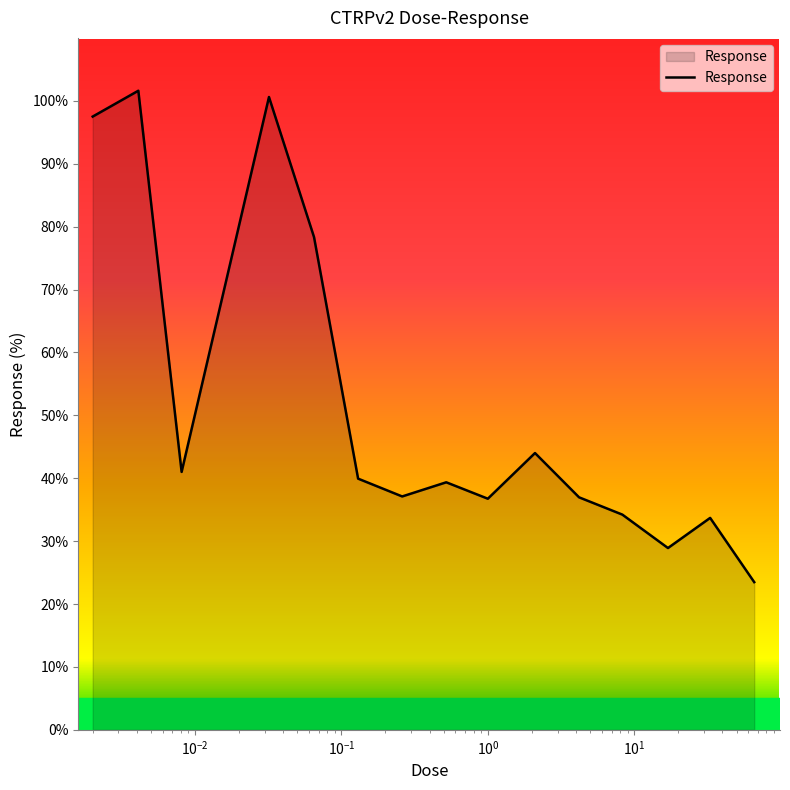

What is the minimum value shown in the chart?

23.5